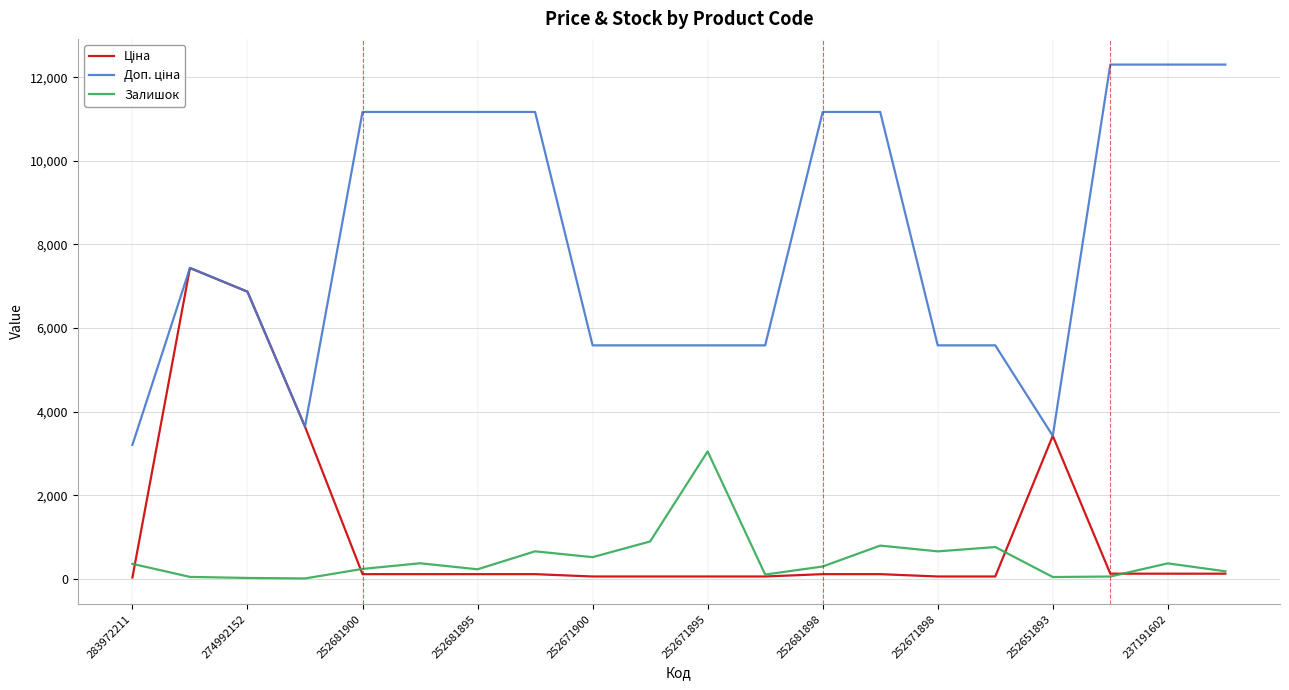

Is it true that Залишок equals 518.0 at 252671900?

True